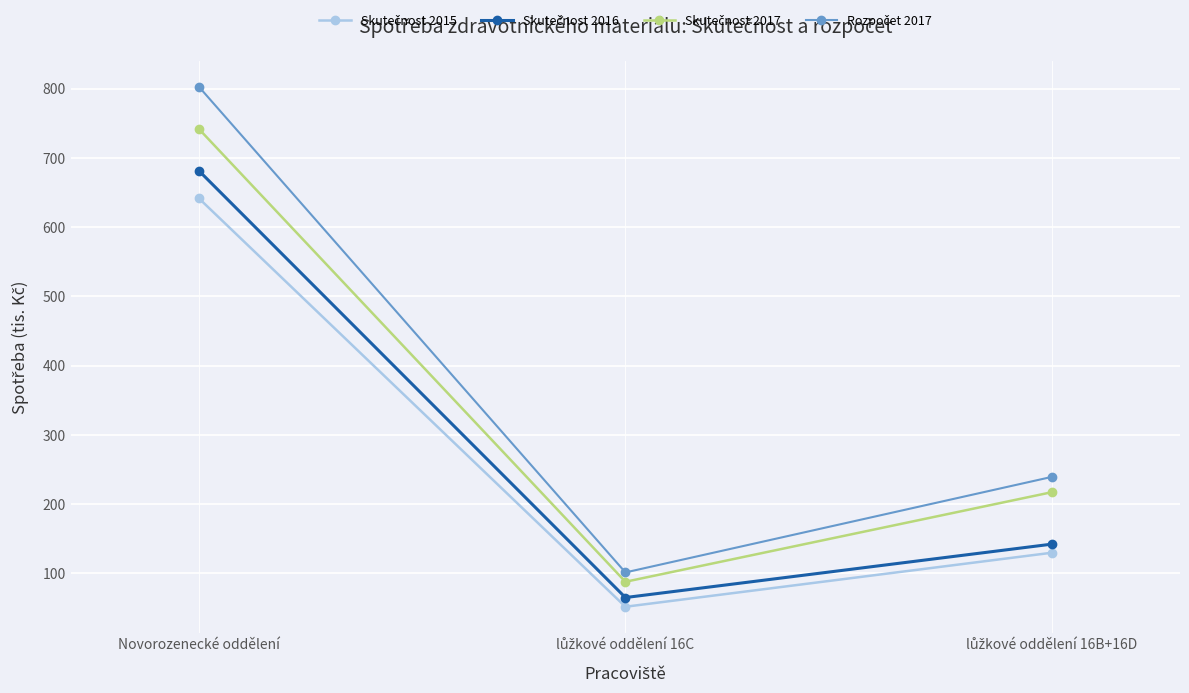

What is the smallest value displayed?

51.9